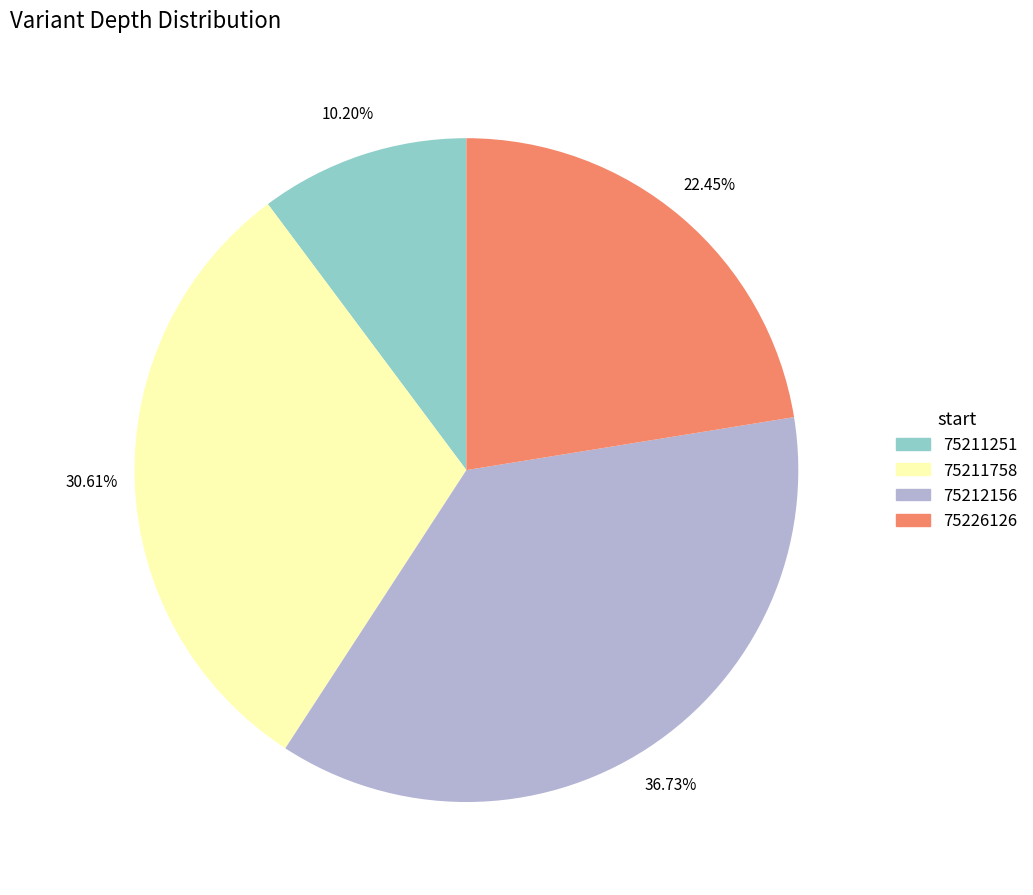

To the nearest percent, what is the difference between the 75212156 and 75226126 slice percentages?

14%